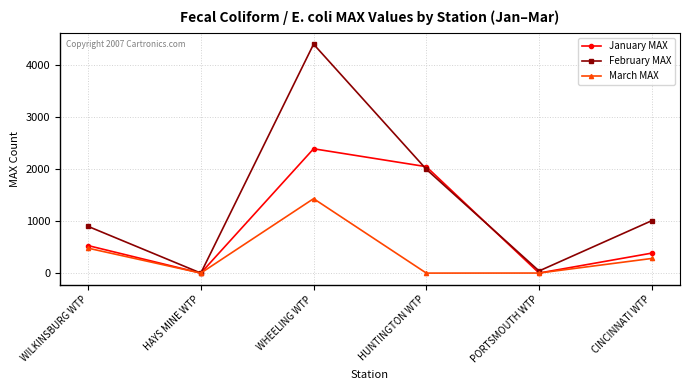

Where is the first local minimum for February MAX?

HAYS MINE WTP